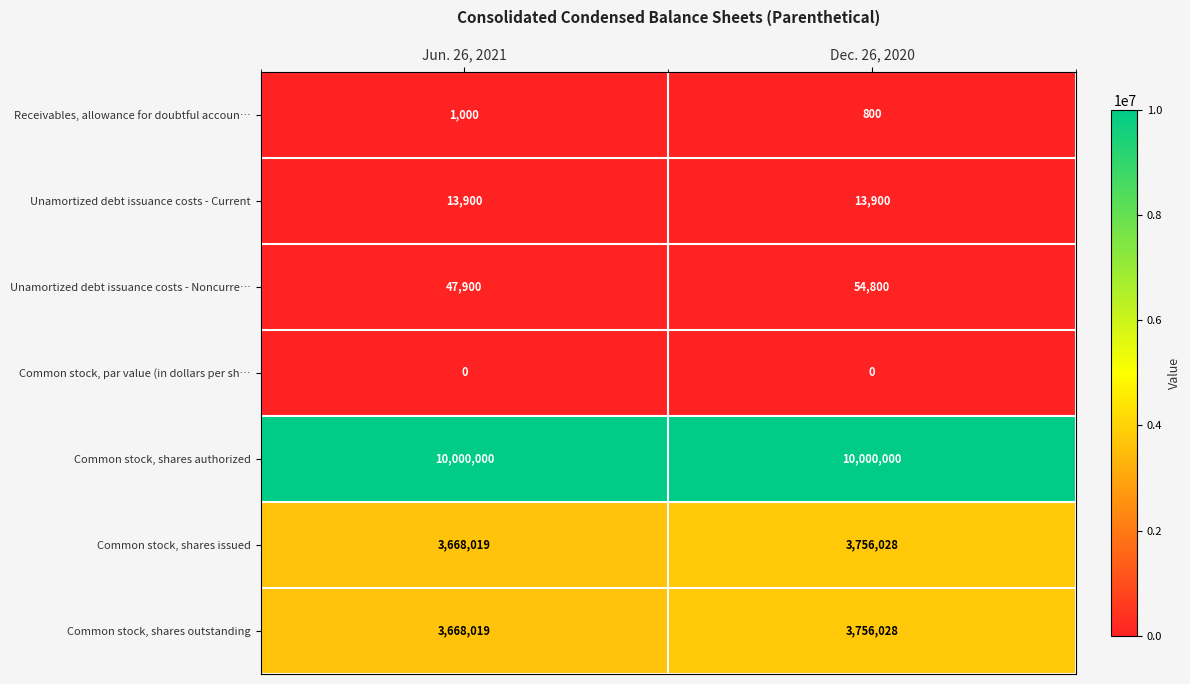

Rank the categories by Receivables, allowance for doubtful accoun… value from lowest to highest.

Dec. 26, 2020, Jun. 26, 2021